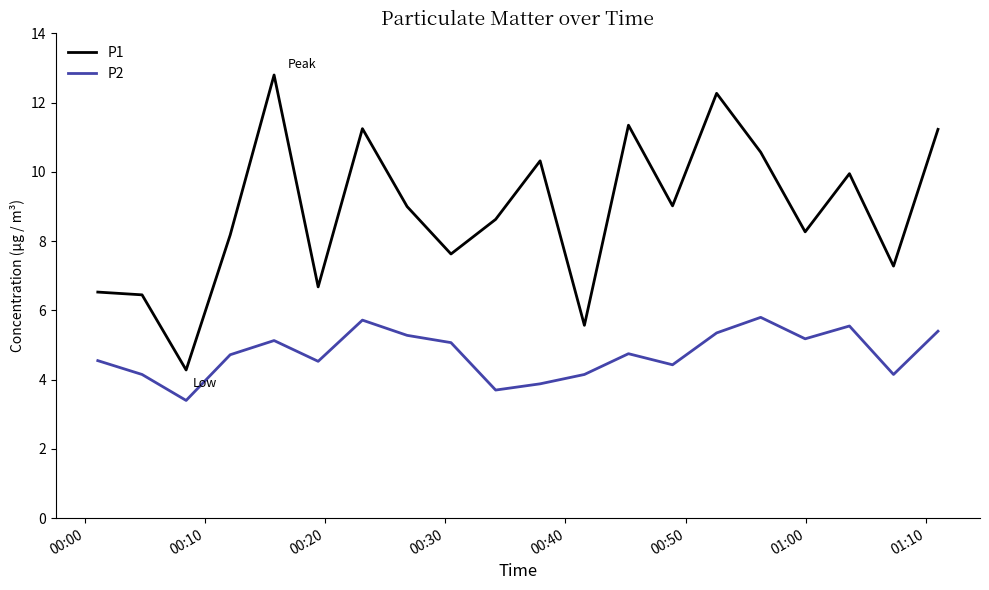

True or false: P1 and P2 intersect in this chart.

False